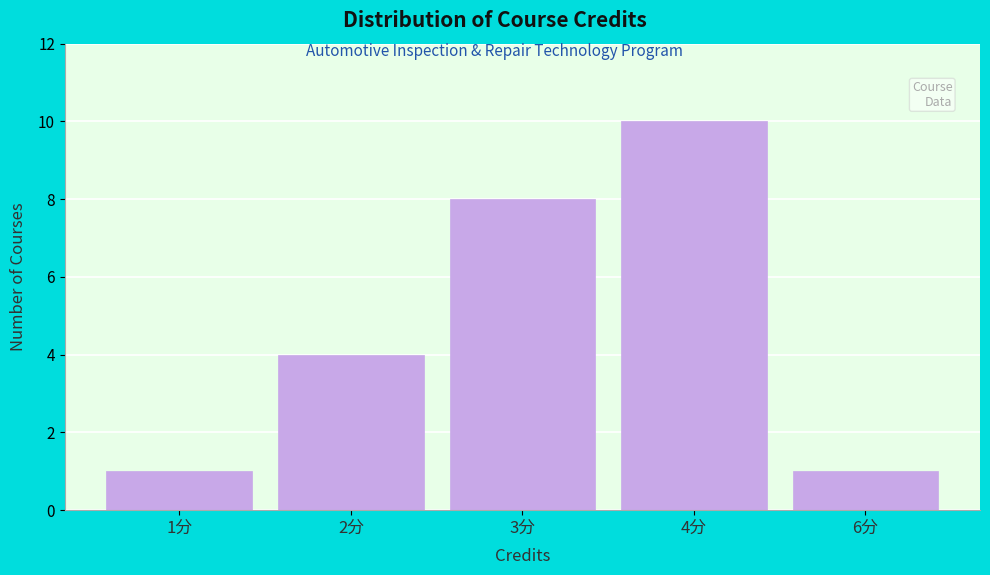

Reading right to left, list all the values displayed in this chart.

6分=1	4分=10	3分=8	2分=4	1分=1